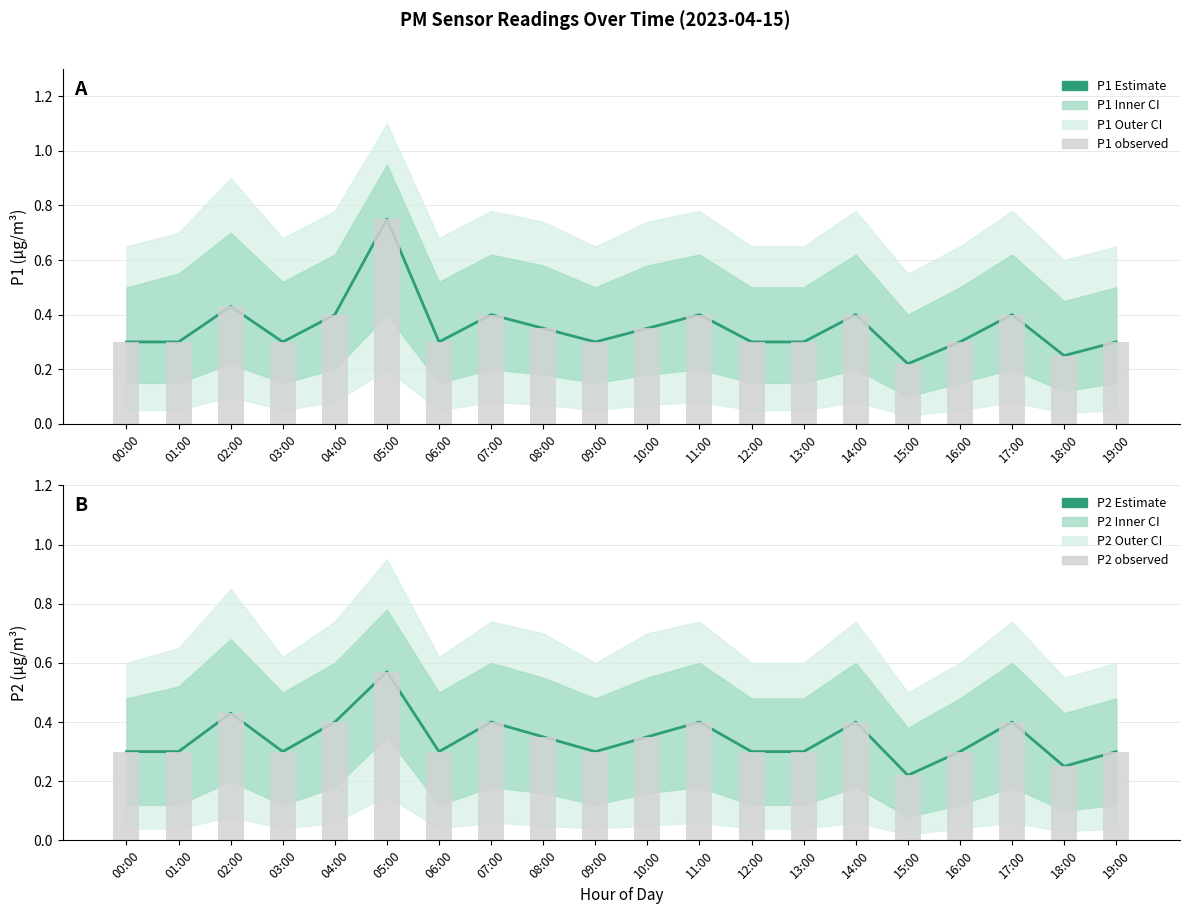

True or false: P1 Estimate has a value of 0.3 at 00:00.

True